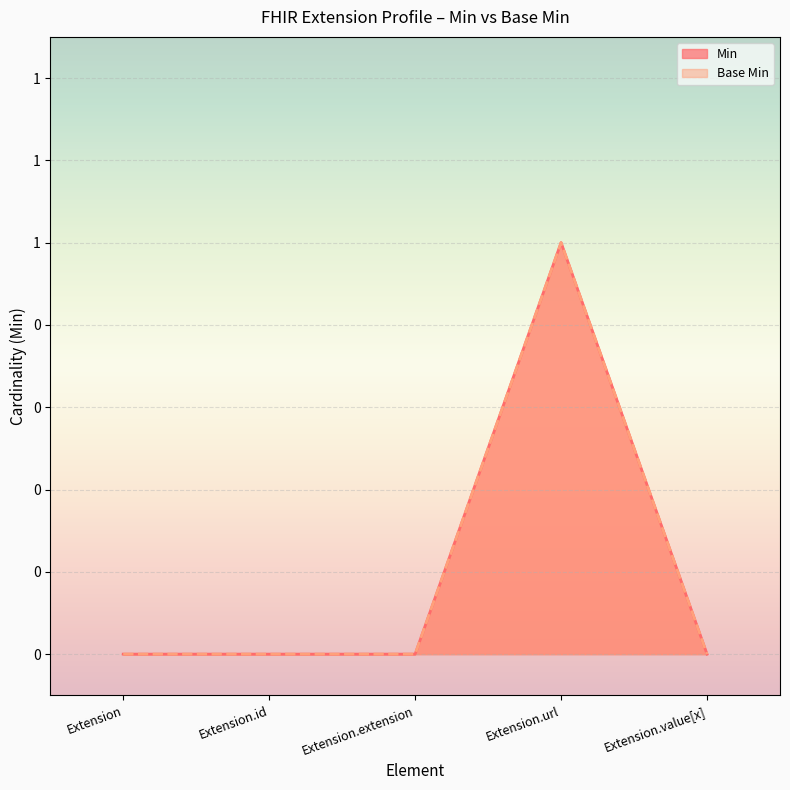

True or false: Base Min and Min intersect in this chart.

False